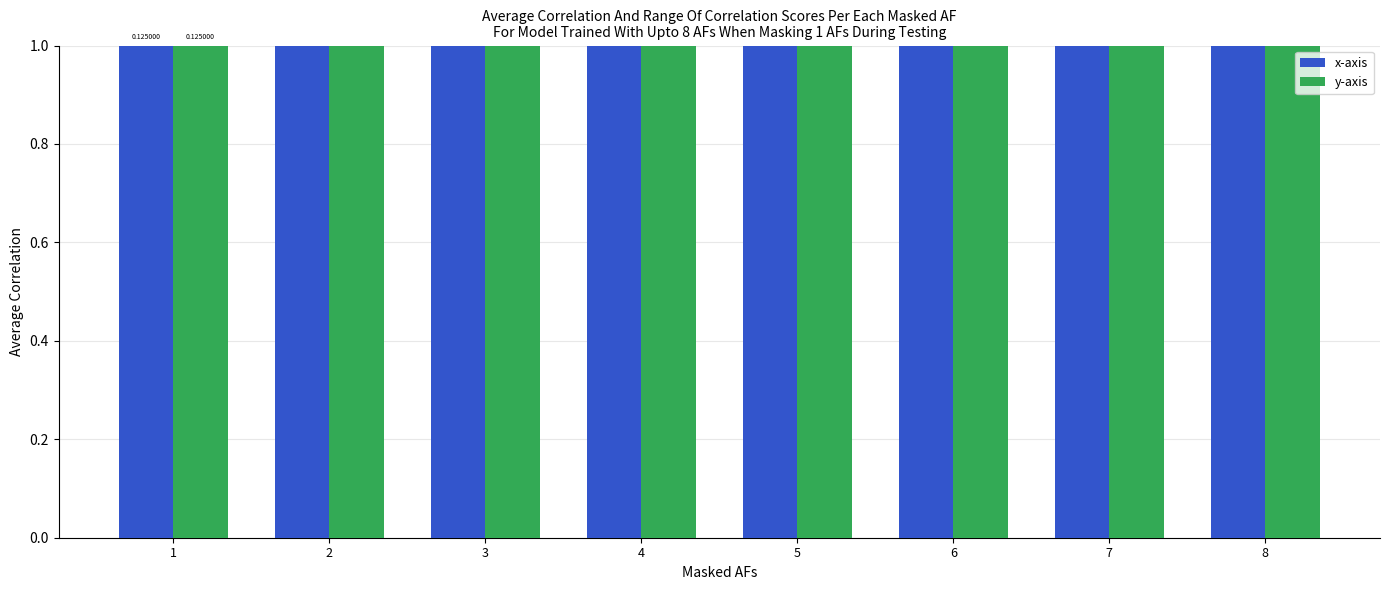

How many groups of bars are there?

8